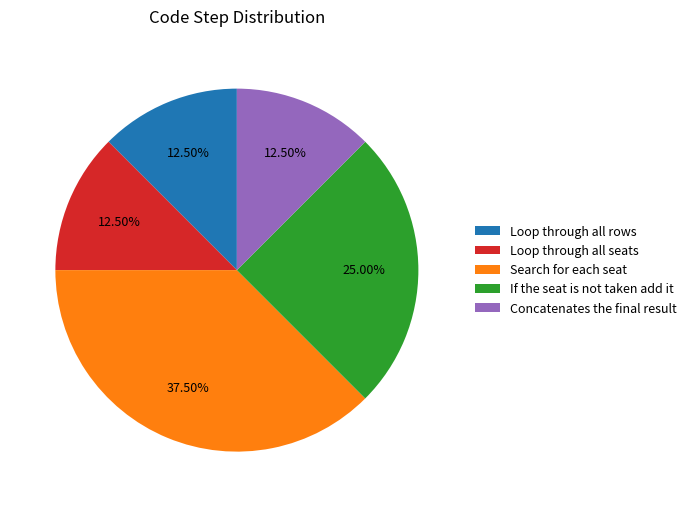

Approximately how many times larger is the value at Loop through all seats compared to If the seat is not taken add it?

0.5